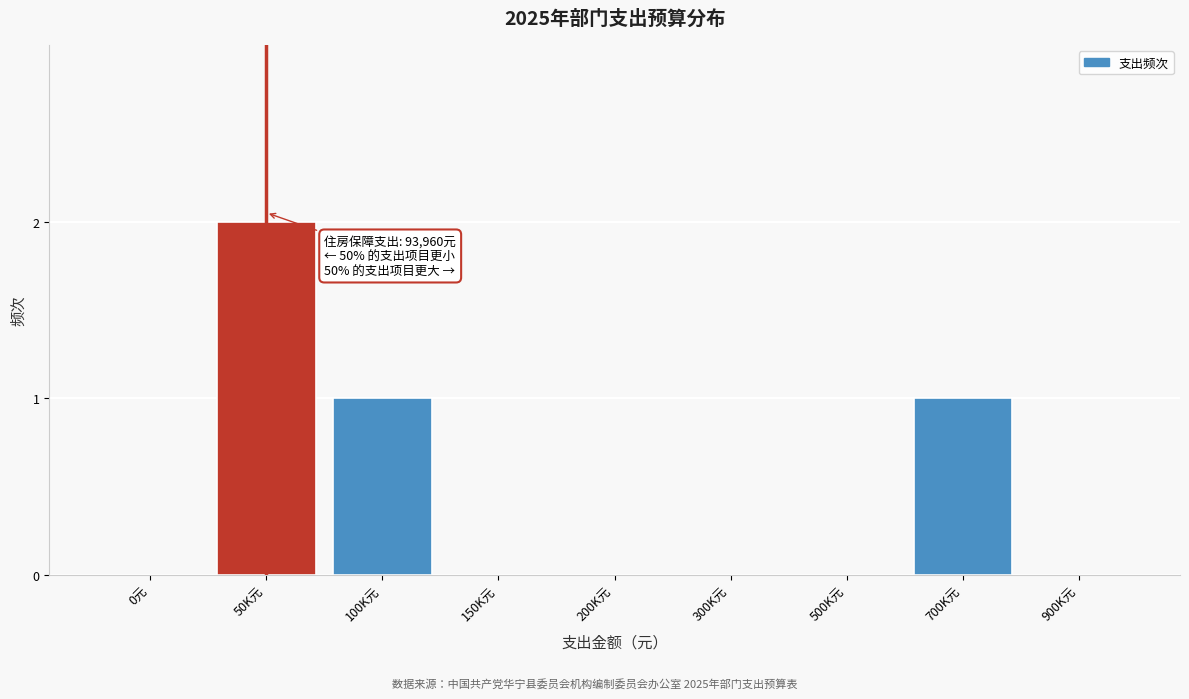

Reading left to right, extract all data points from this chart.

0元=0	50K元=2	100K元=1	150K元=0	200K元=0	300K元=0	500K元=0	700K元=1	900K元=0